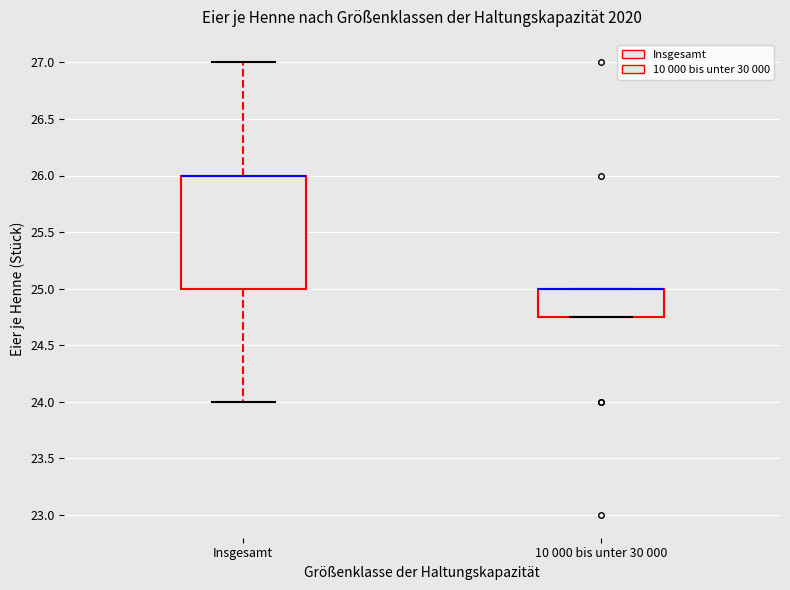

Where is the upper edge of the box for 10 000 bis unter 30 000 on the y-axis? The values are not printed on the chart, so give them approximately, as read against the axis.

25.00